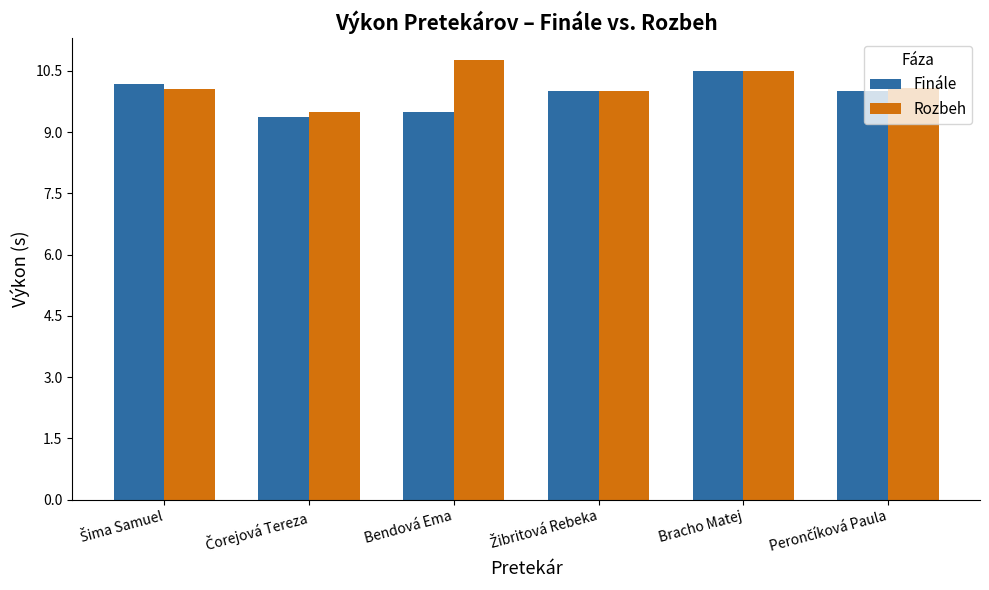

Is it true that Rozbeh equals 2.8 at Bracho Matej?

False